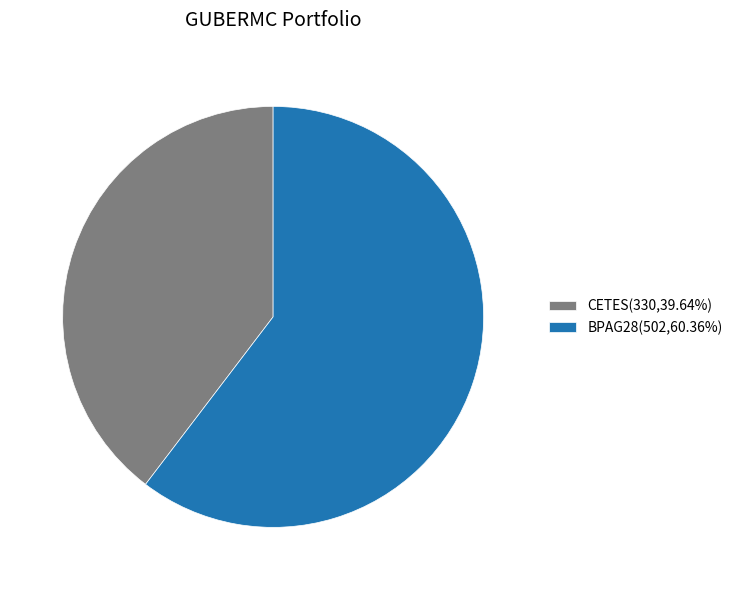

How many slices are in this pie chart?

2